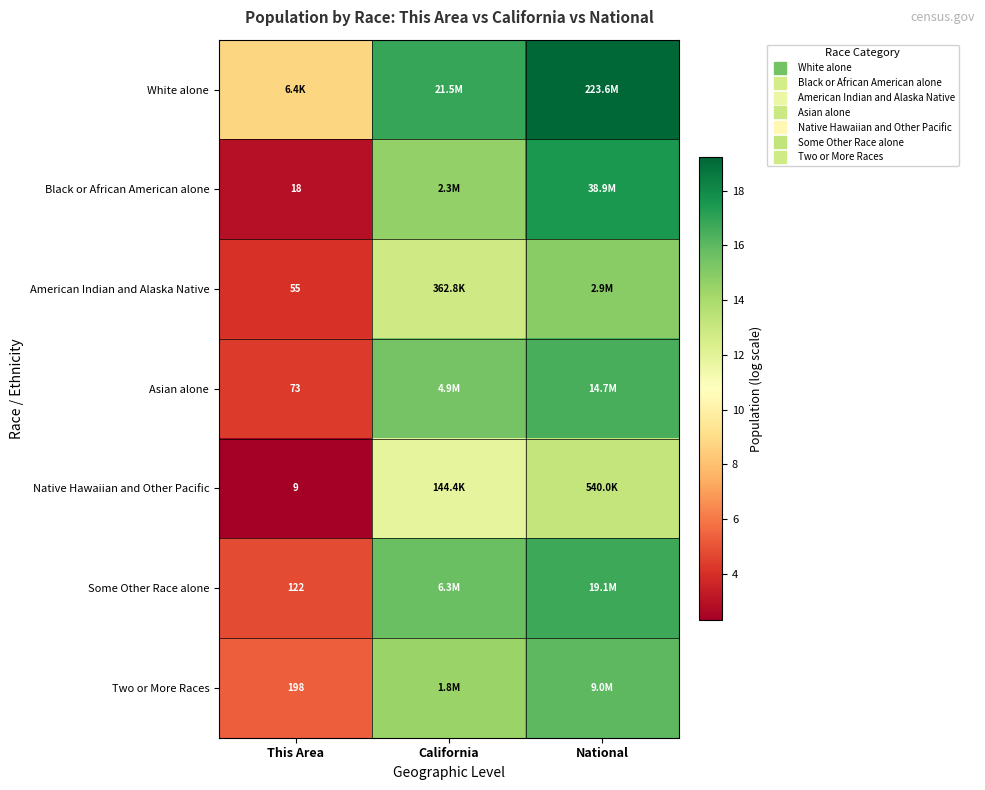

The American Indian and Alaska Native series shows 5.3 at This Area. True or false?

False